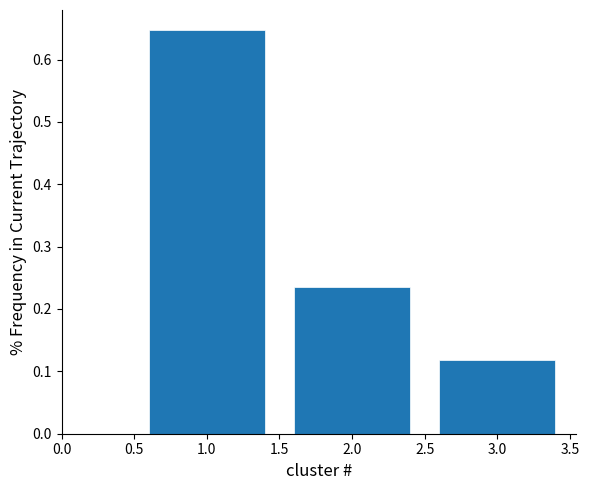

At which label is the value closest to 0?

3.0